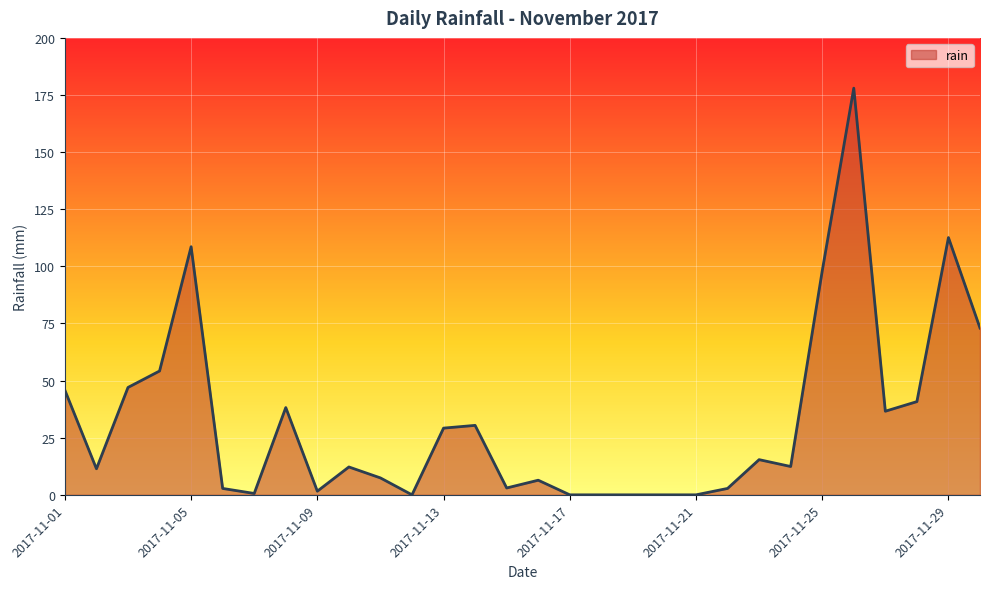

What is the greatest value displayed?

178.0